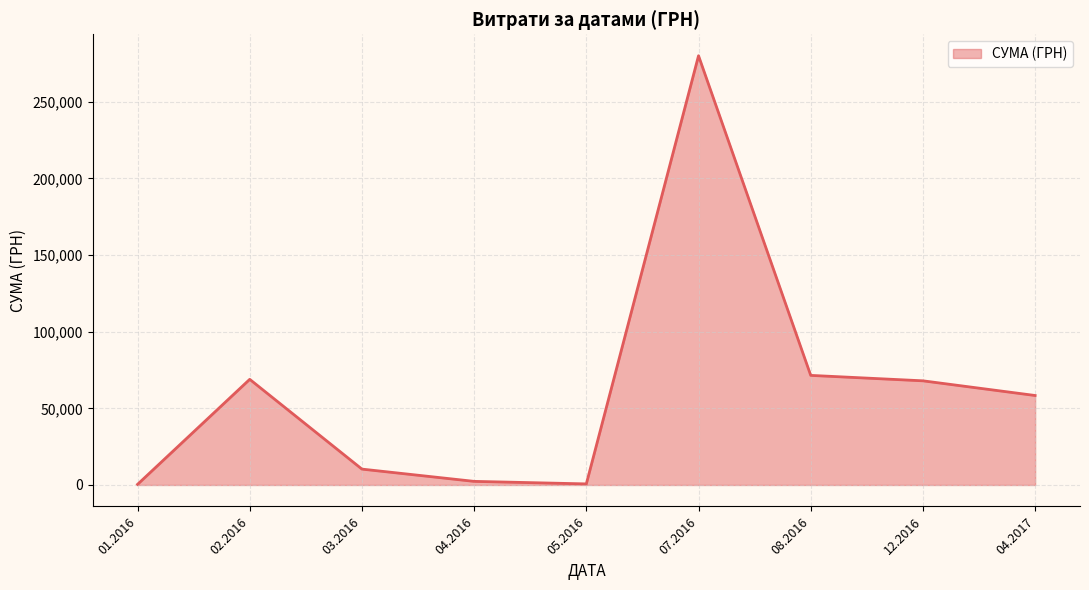

What is the difference between the maximum and minimum values?

279539.2